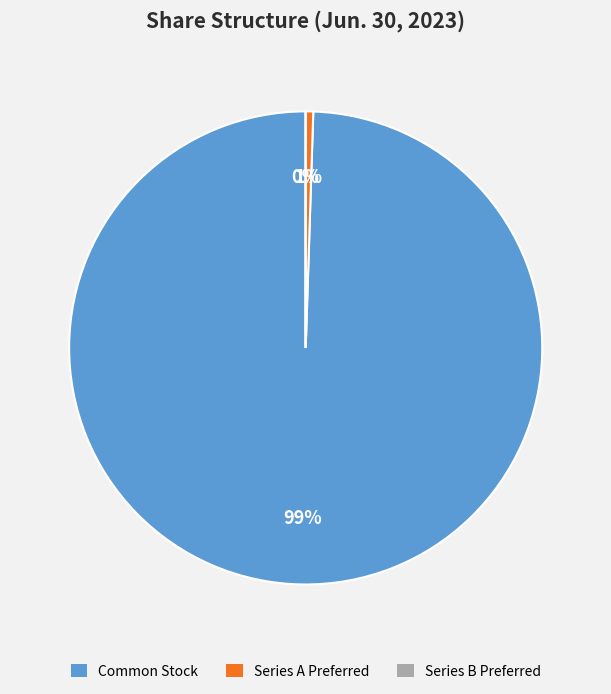

Is there a majority slice in this chart?

Yes